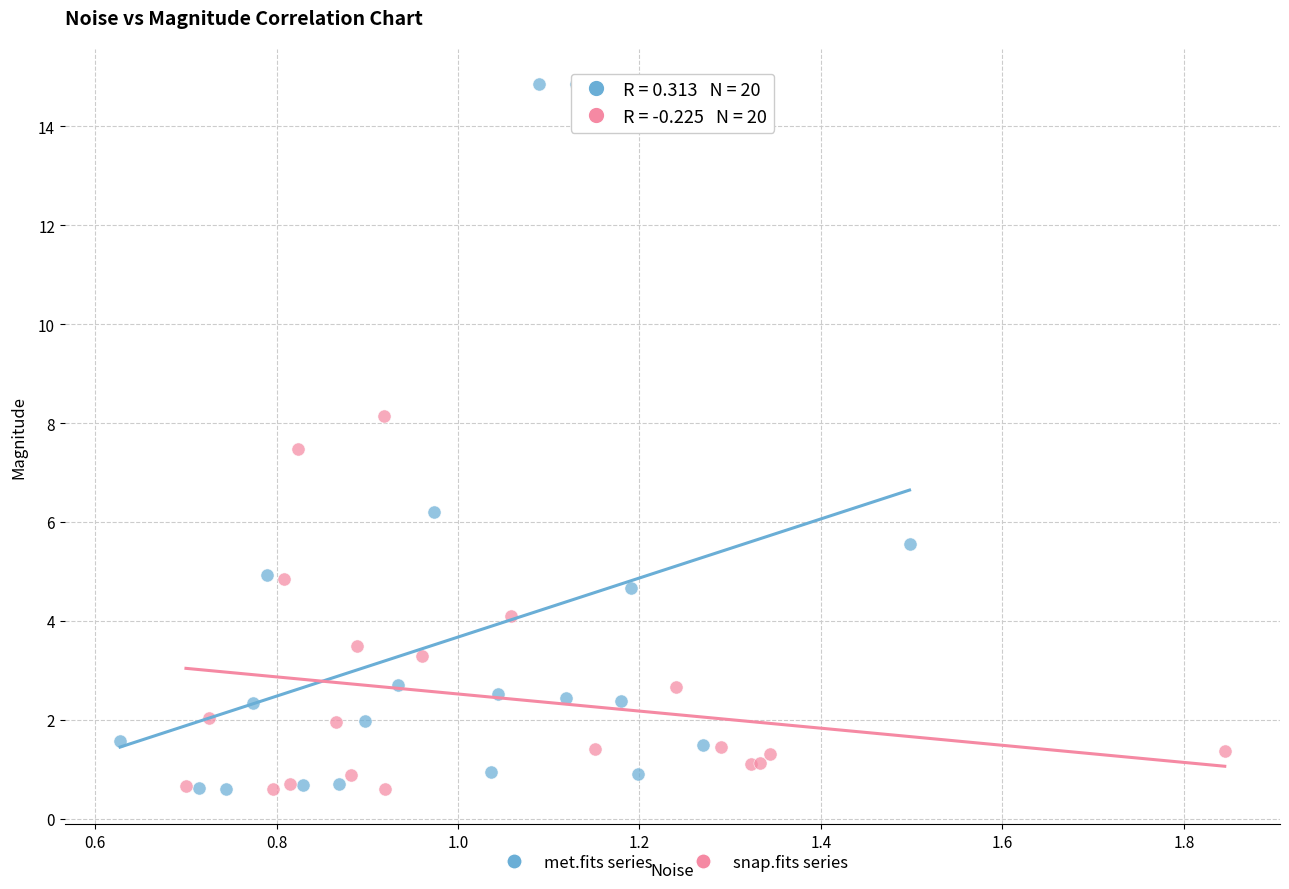

Which series reaches the maximum Y coordinate?

met.fits series